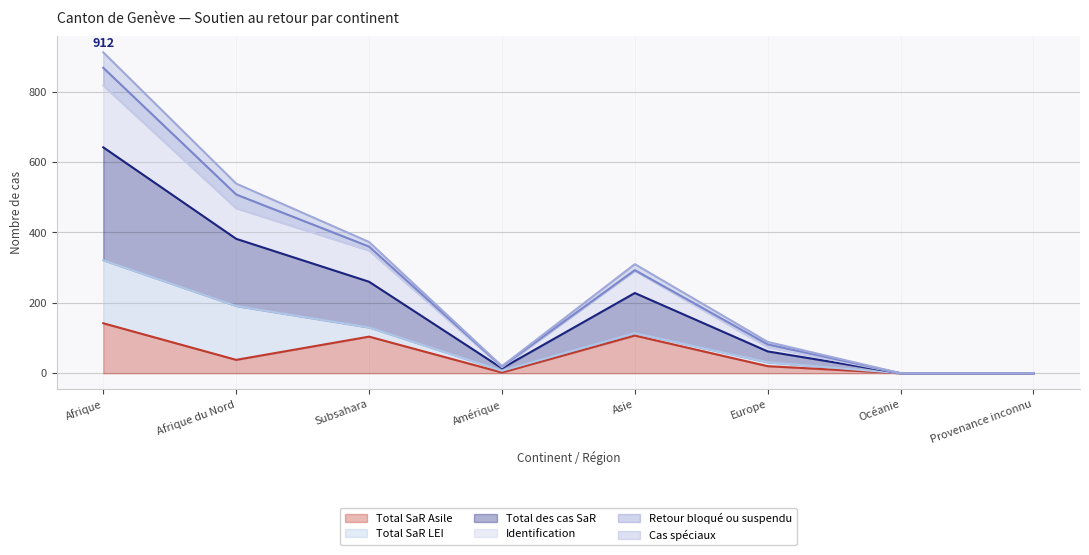

What is the maximum value for Total SaR Asile?

142